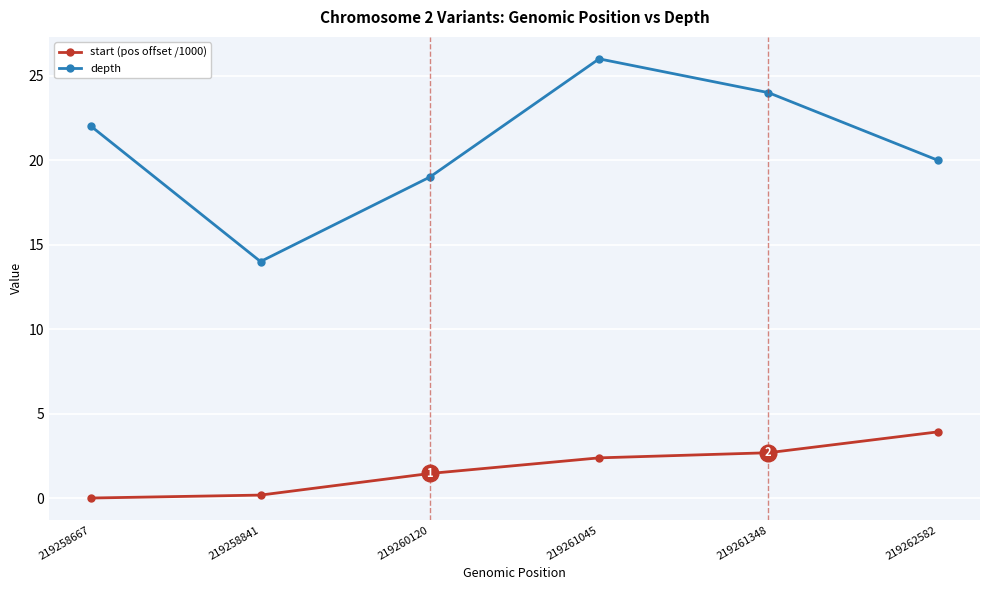

How many values in the depth series are below 22?

3